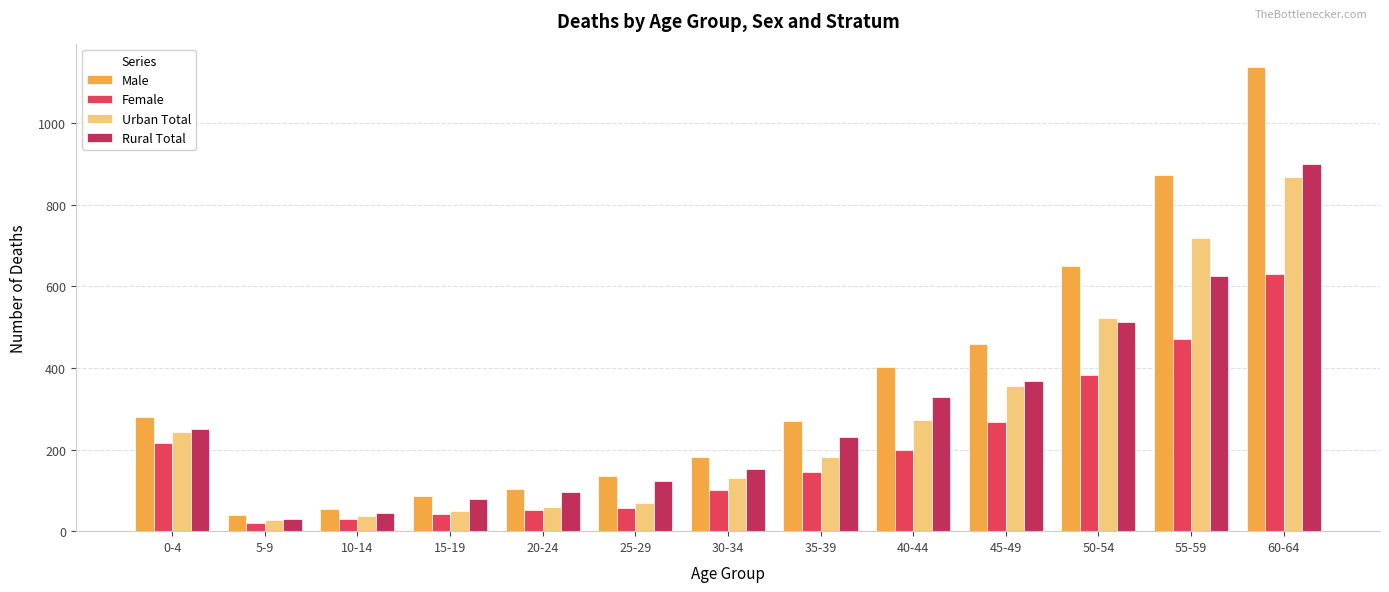

What is the maximum value for Male?

1138